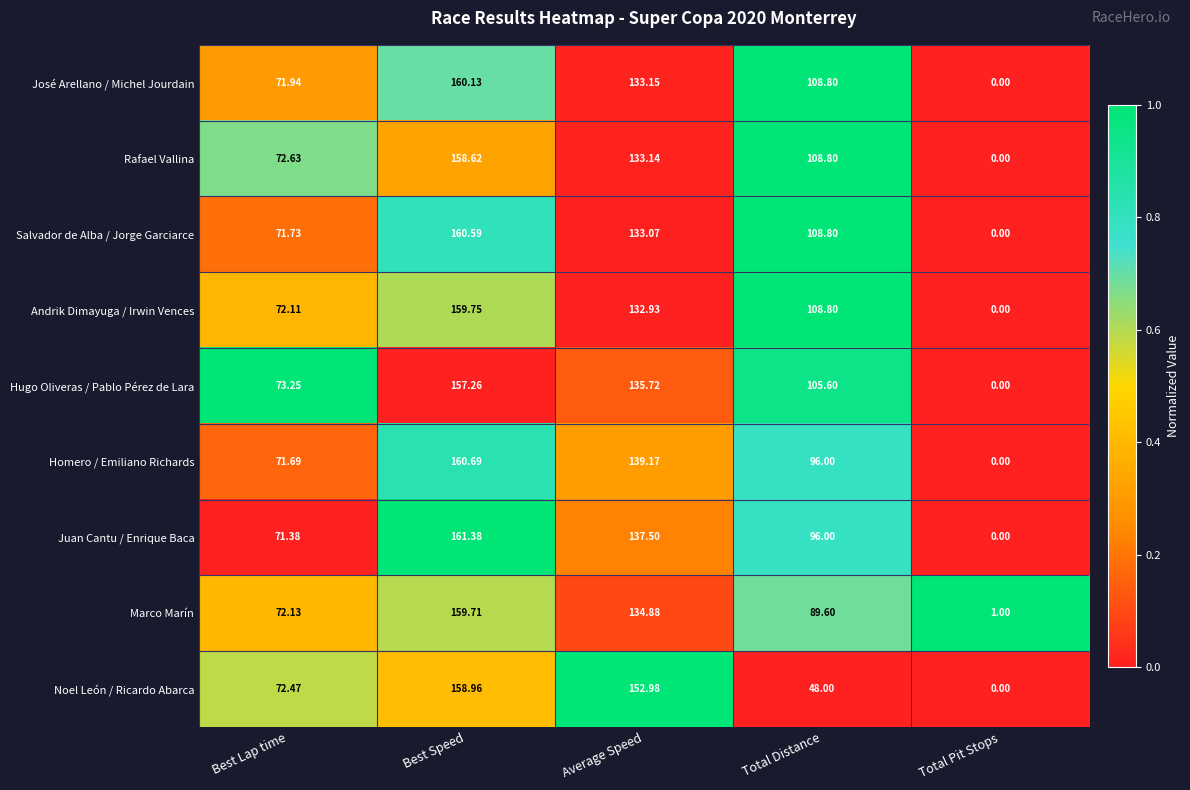

What is the spread (max minus min) of values at Best Lap time?

1.9